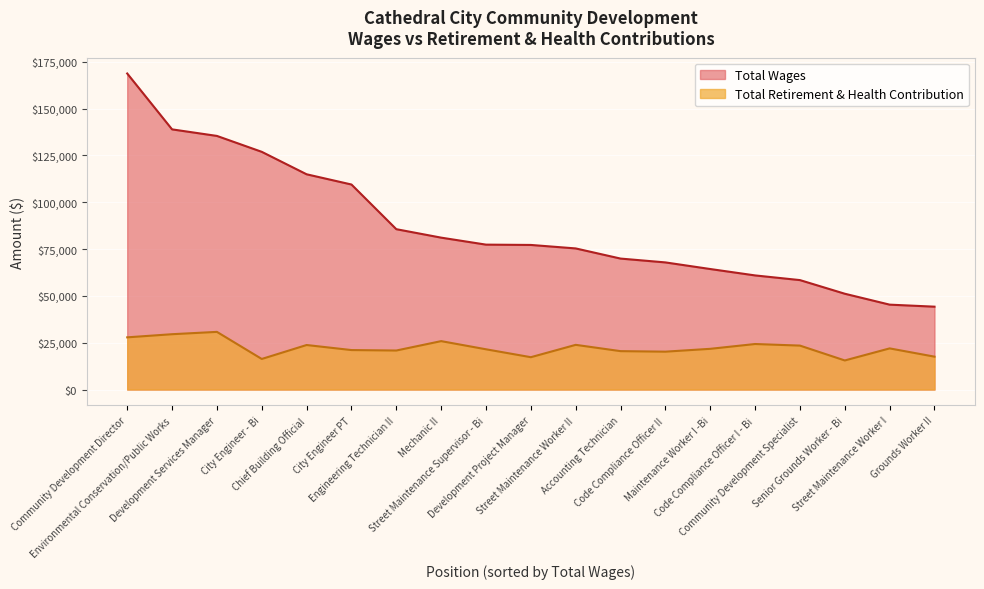

What is the maximum value shown in the chart?

168738